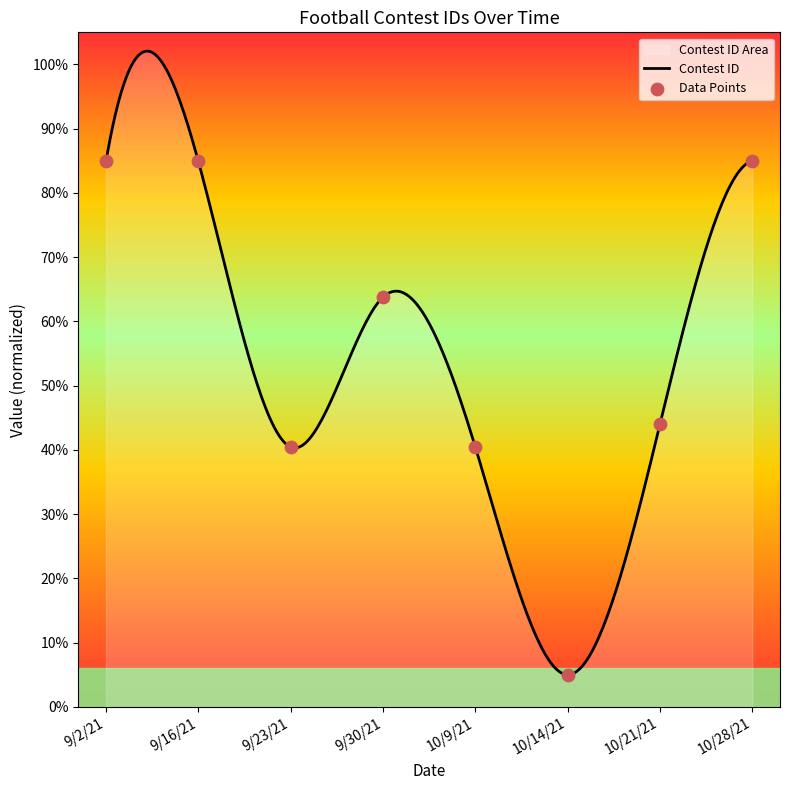

What is the ratio of the value at 9/30/21 to the value at 10/14/21?

12.8